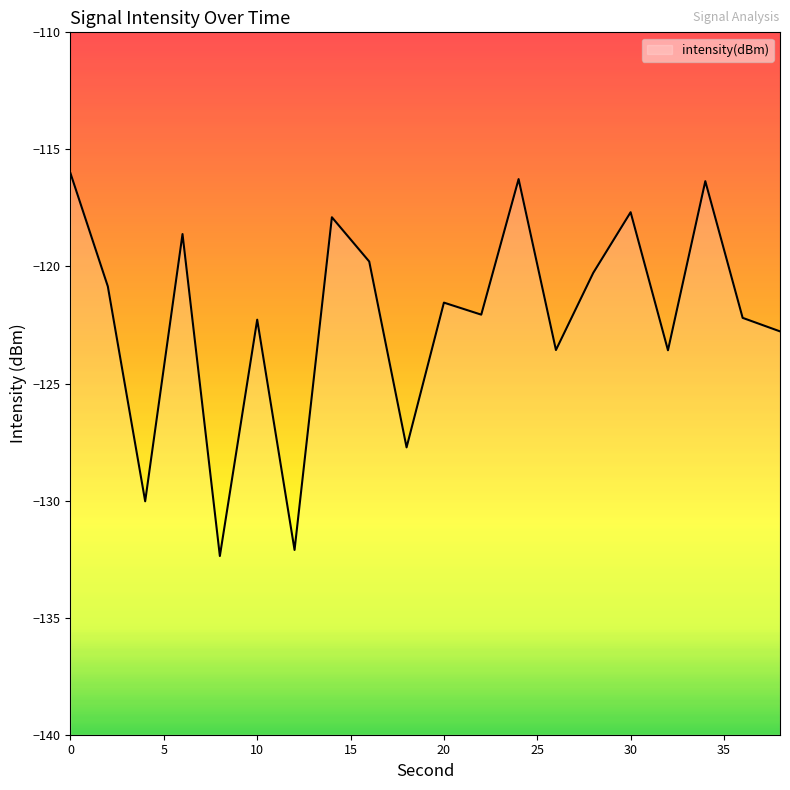

What is the minimum value shown in the chart?

-132.4